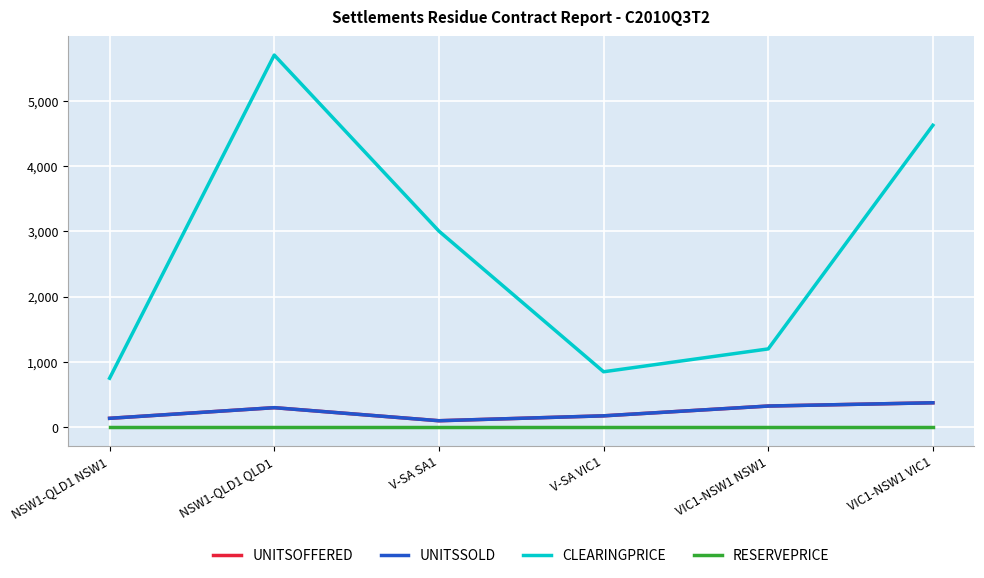

What is the lowest value of the UNITSOFFERED series?

100